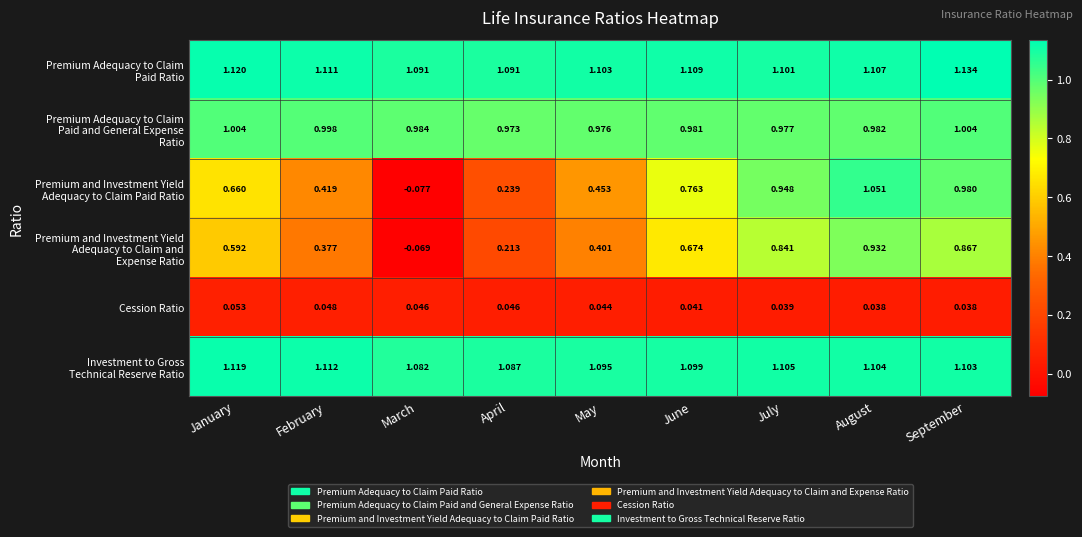

At which category is the sum across all series the highest?

August